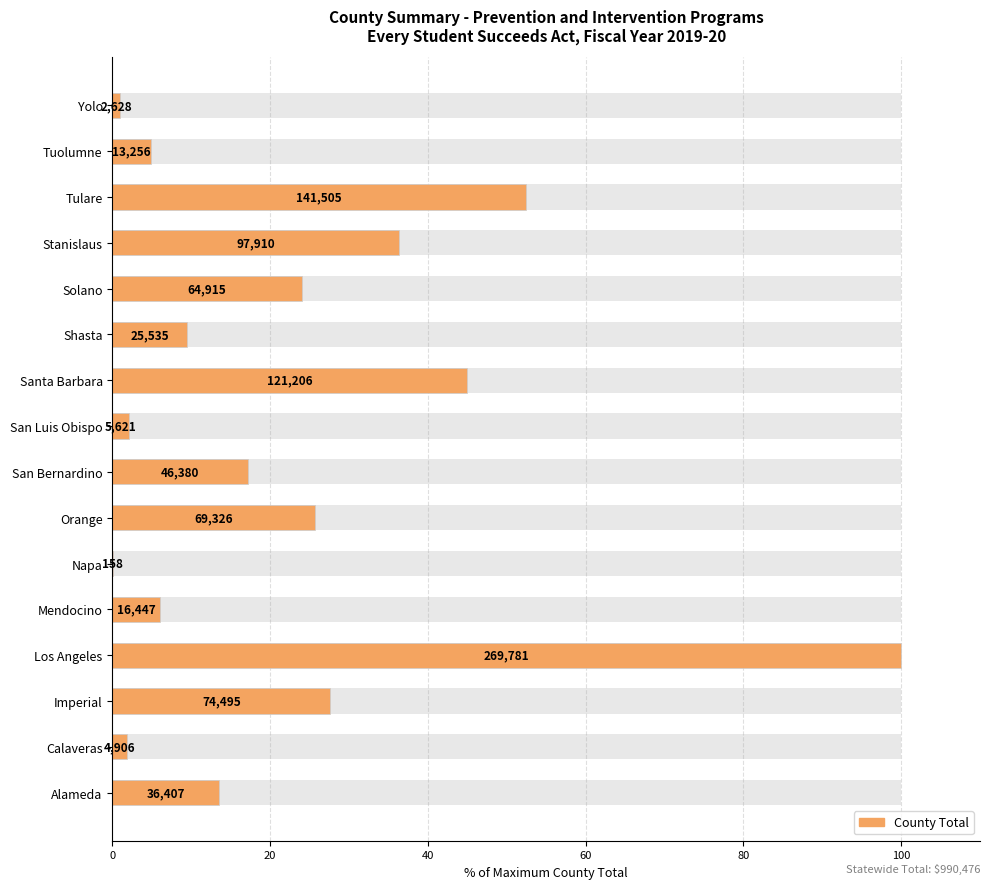

What is the difference between the values at Santa Barbara and Napa?

44.9